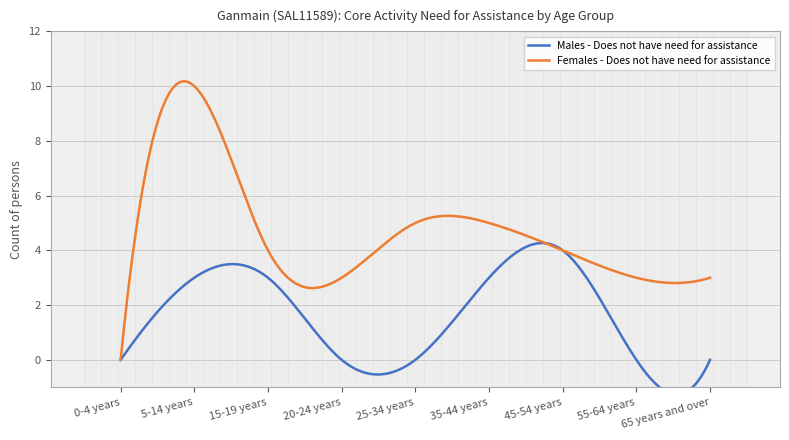

The value of Females - Does not have need for assistance at 55-64 years is 3. True or false?

True